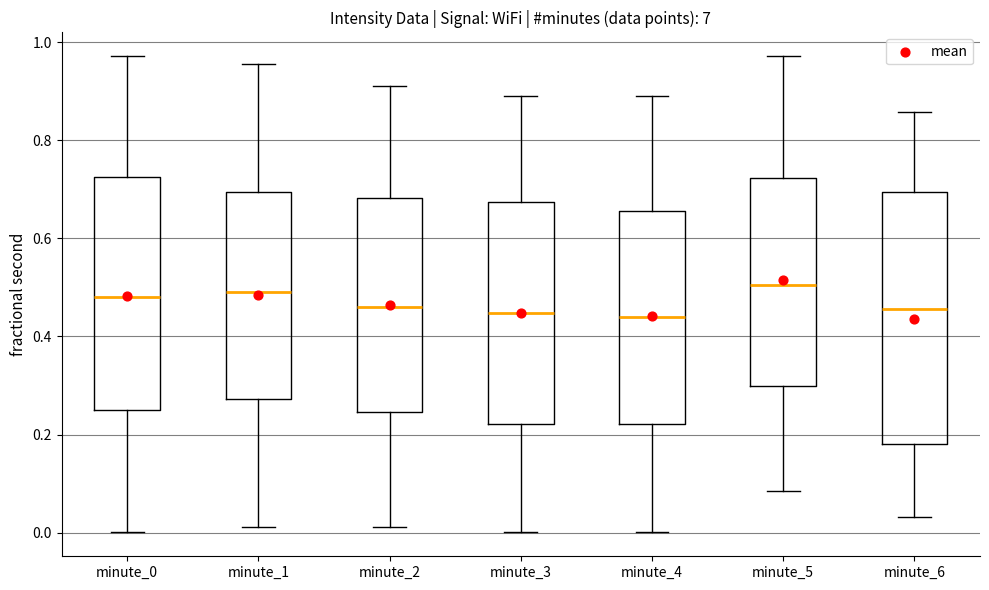

Comparing the boxes themselves (not the whiskers), which one is the tallest?

minute_6